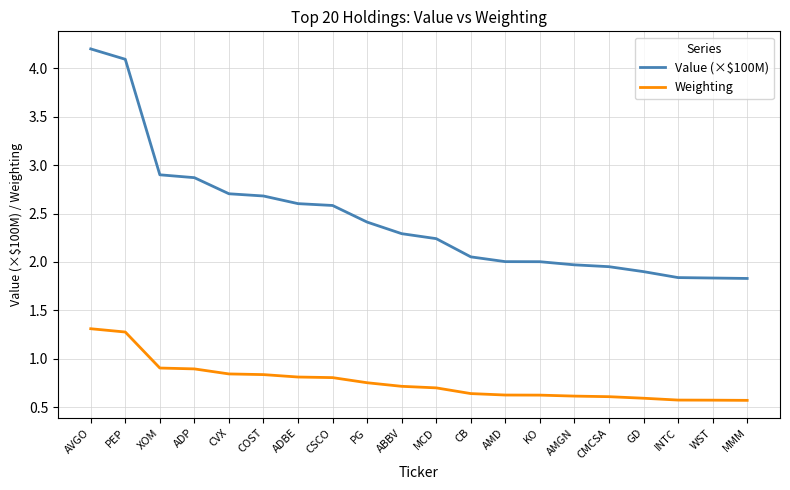

What position from the left is AMGN?

15